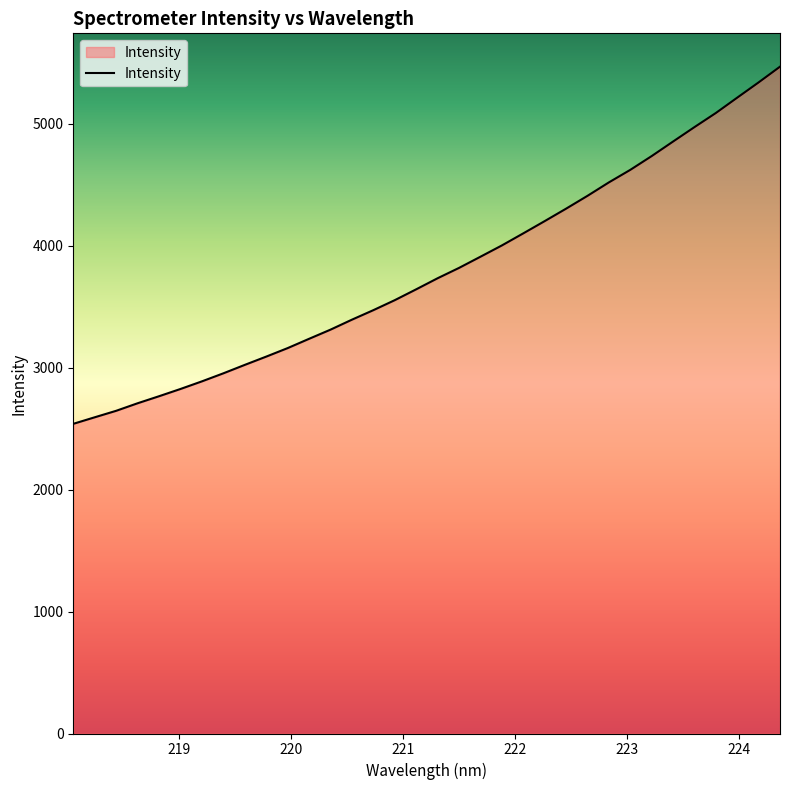

What is the difference between the maximum and minimum values?

2929.0